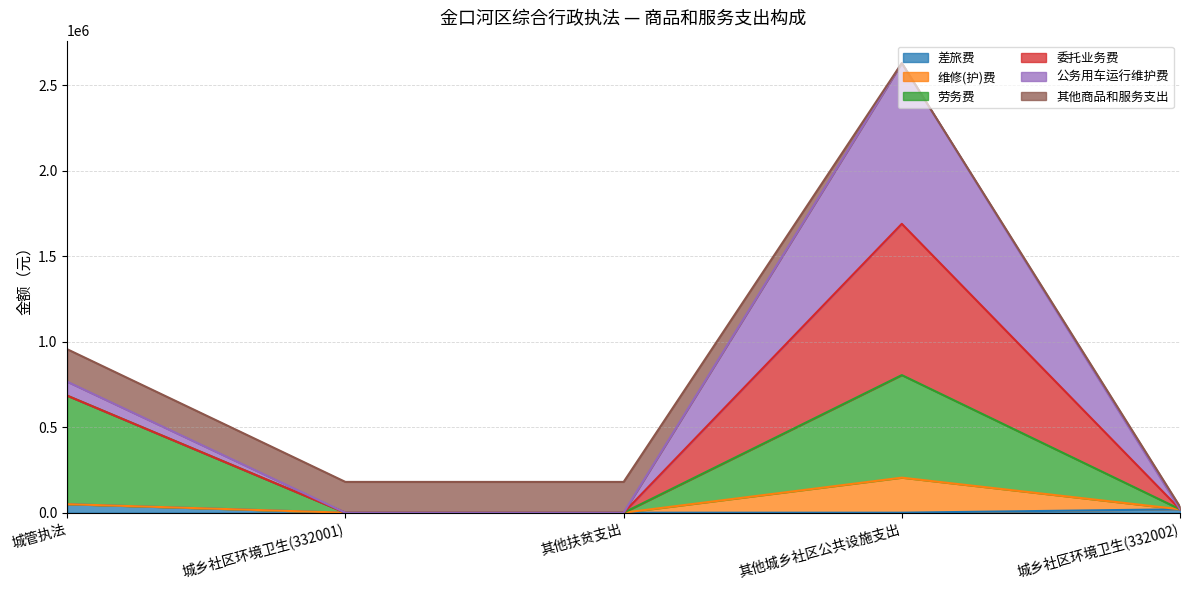

Count the 差旅费 values in the range 0 to 20000.

4